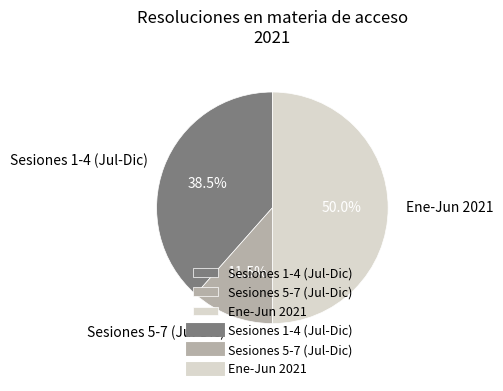

What portion of the pie excludes Sesiones 5-7 (Jul-Dic)?

88.5%